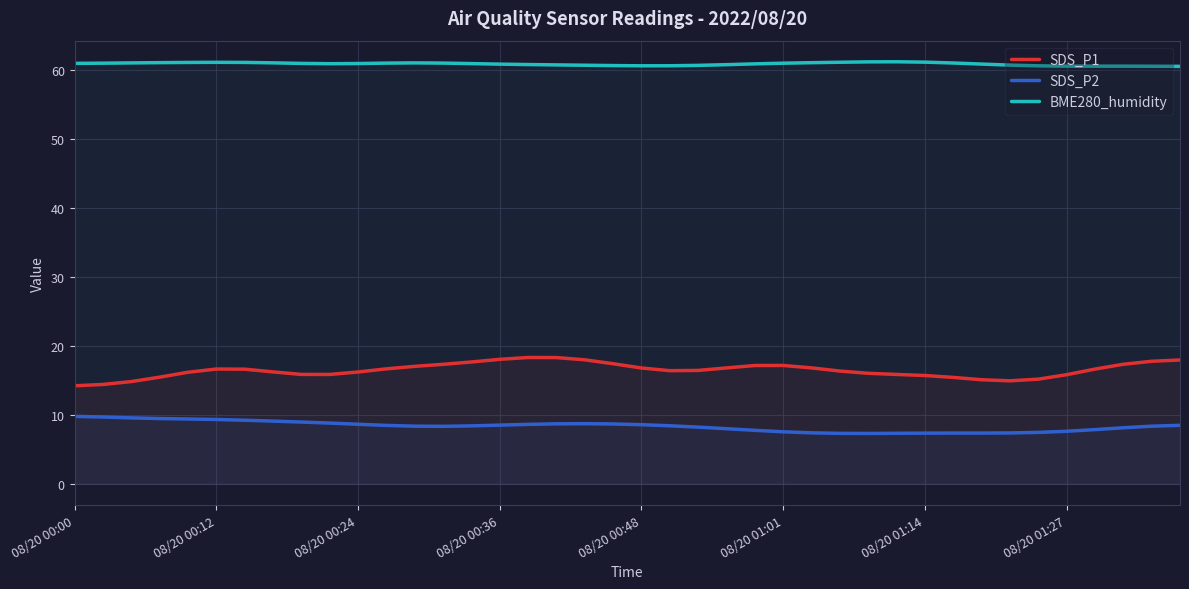

Does the chart display data point markers on the line(s)?

No